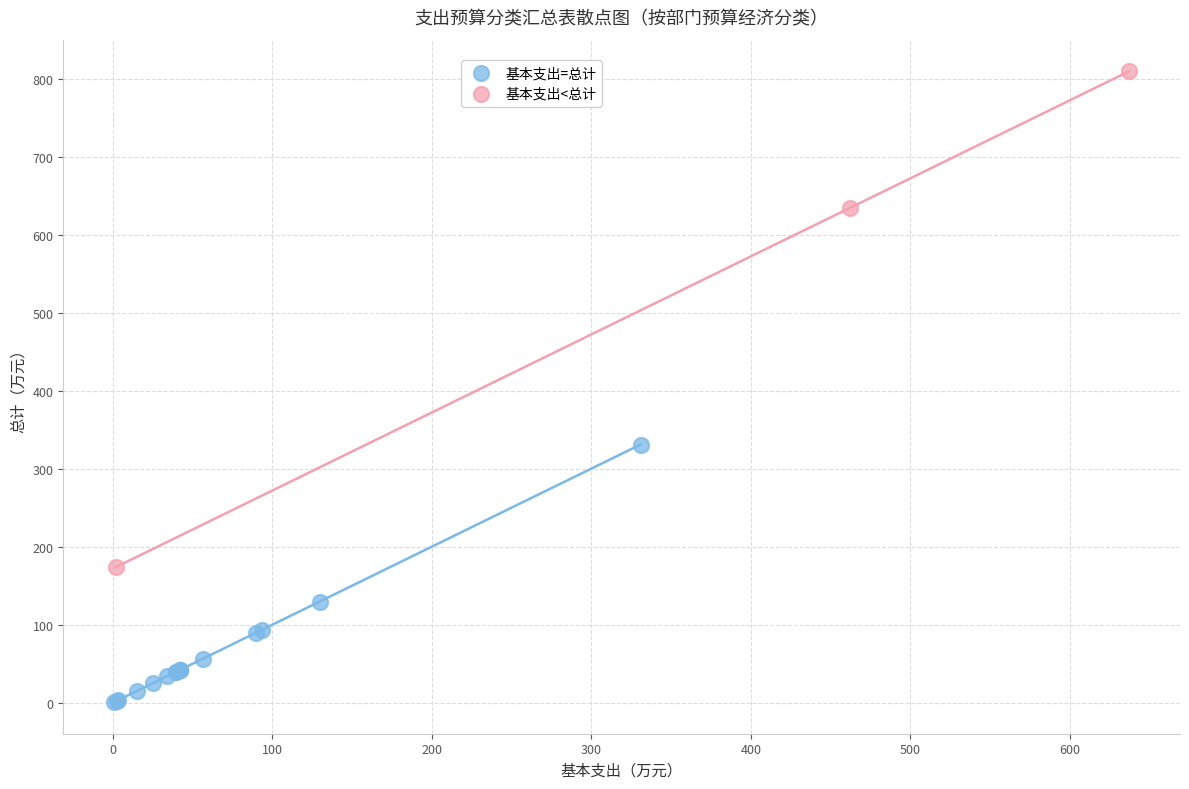

Which series reaches the maximum Y coordinate?

基本支出<总计